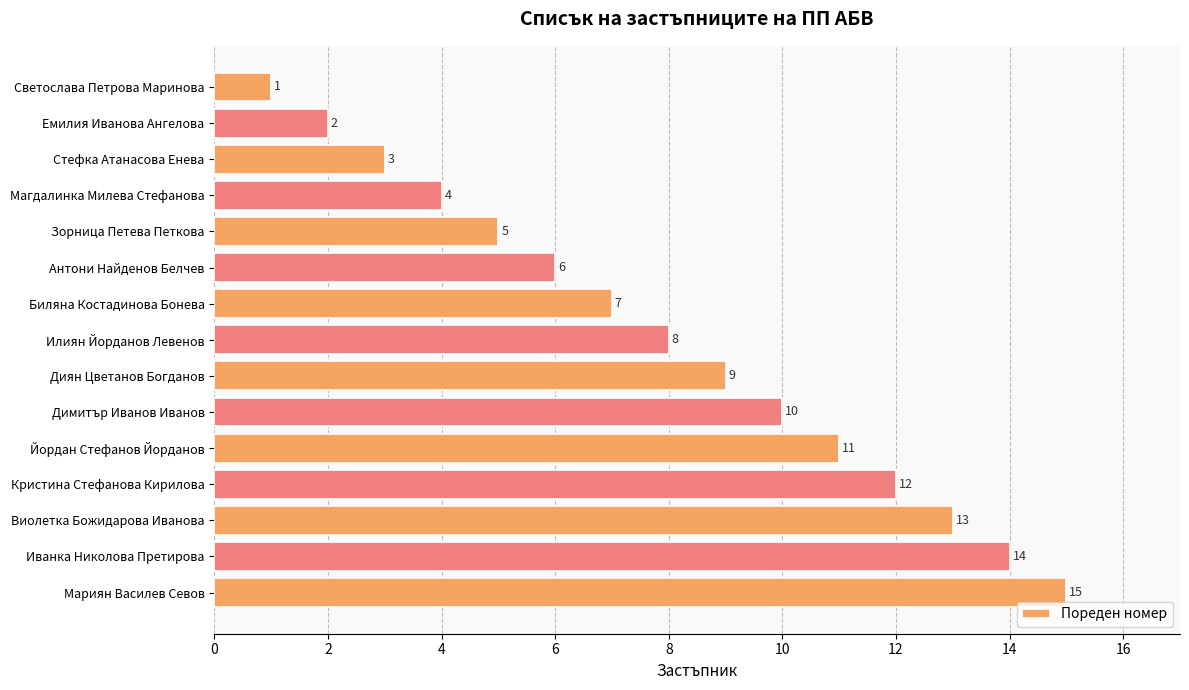

How many bars are there in total?

15